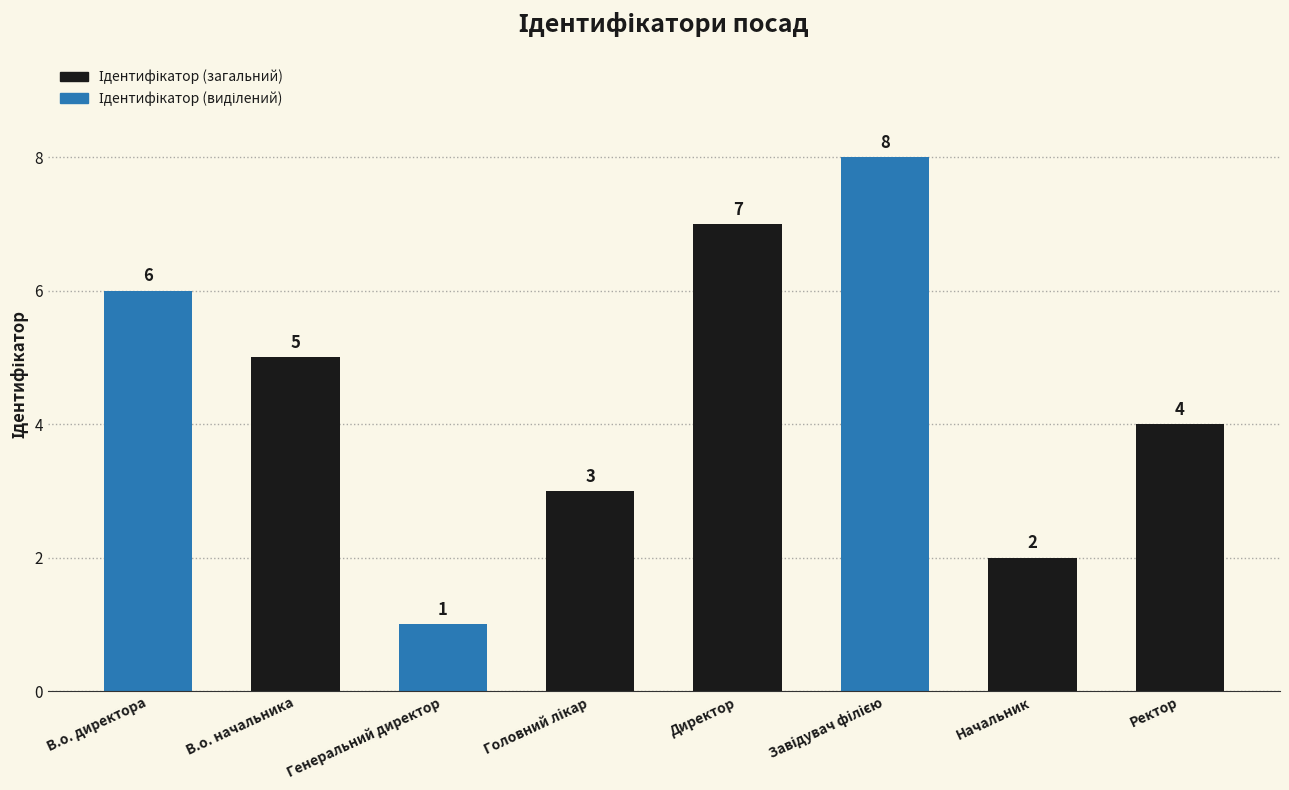

Which category has the lowest value across all series?

Генеральний директор